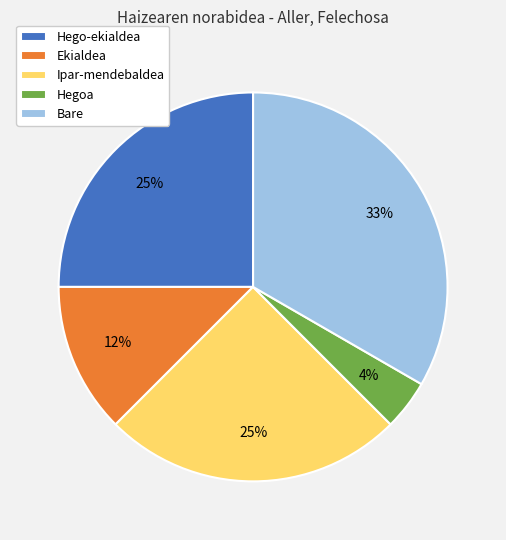

What is the ratio of the value at Ekialdea to the value at Ipar-mendebaldea?

0.5